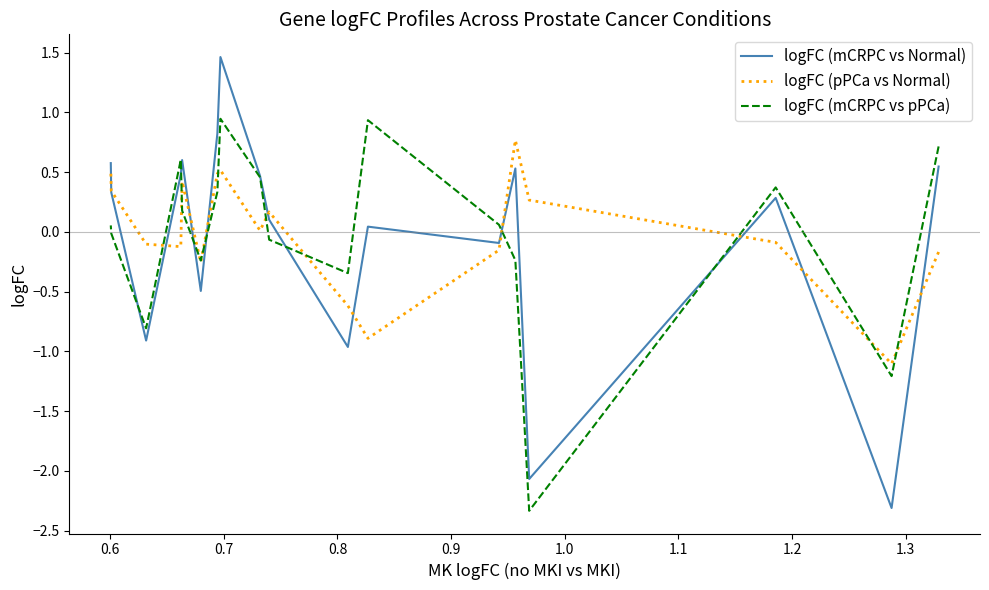

How many values in the logFC (mCRPC vs pPCa) series are below 0?

8